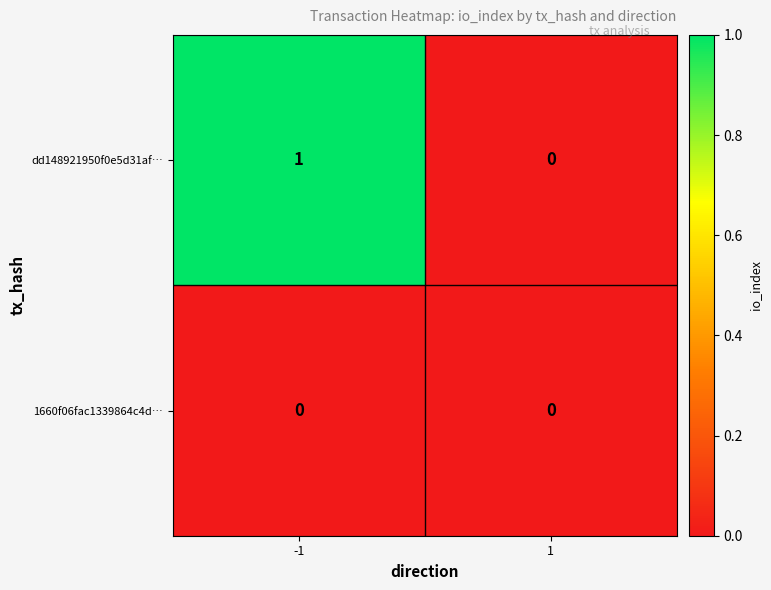

Which series has the largest range (max minus min)?

dd148921950f0e5d31af…